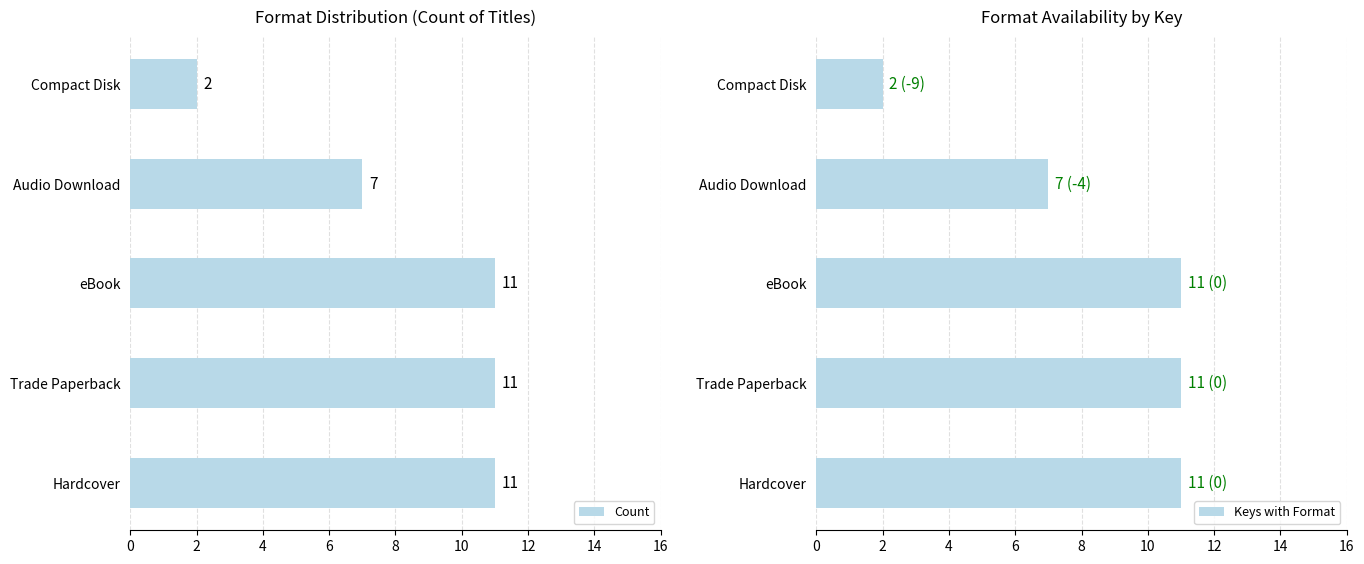

Where is Count nearest to the value 6?

Audio Download